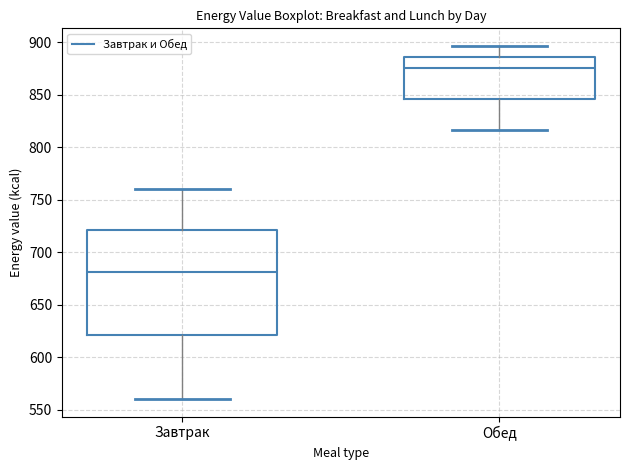

Which box's median line is the lowest?

Завтрак